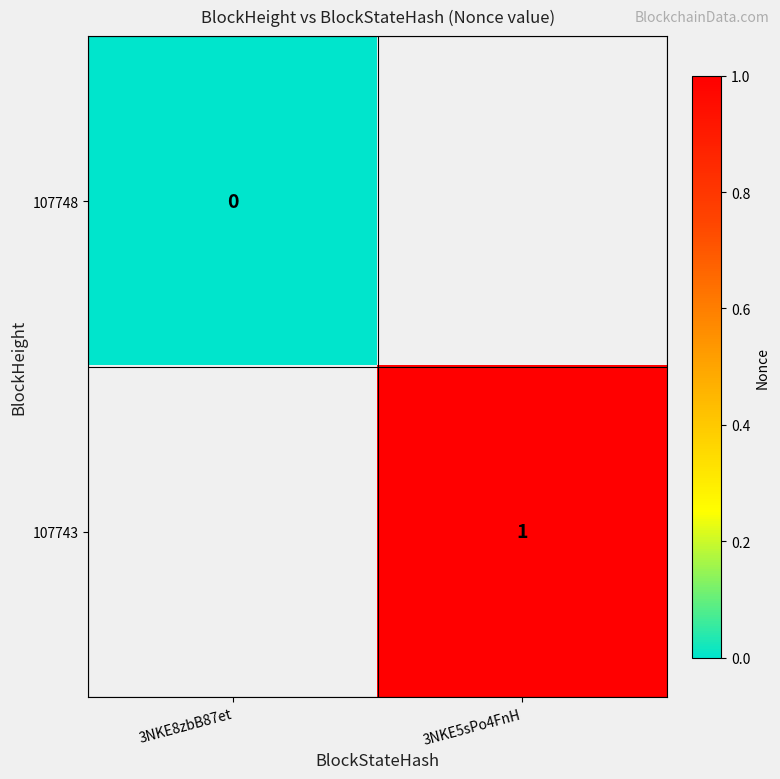

At how many categories does at least one series exceed 0?

1